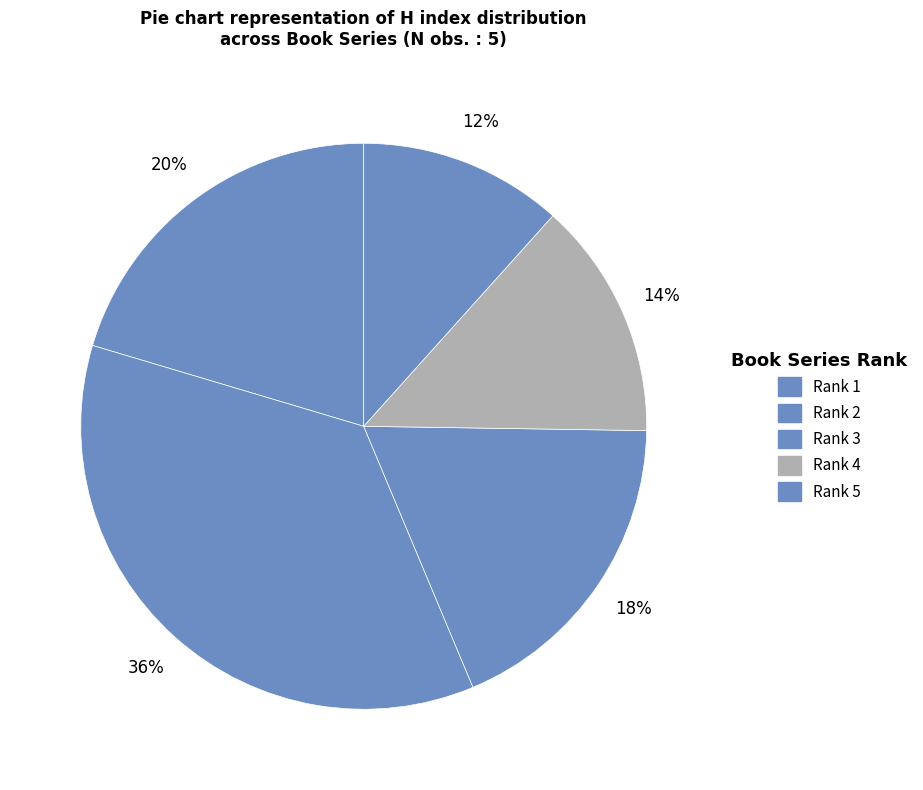

To the nearest percent, what is the difference between the Rank 5 and Rank 3 slice percentages?

7%